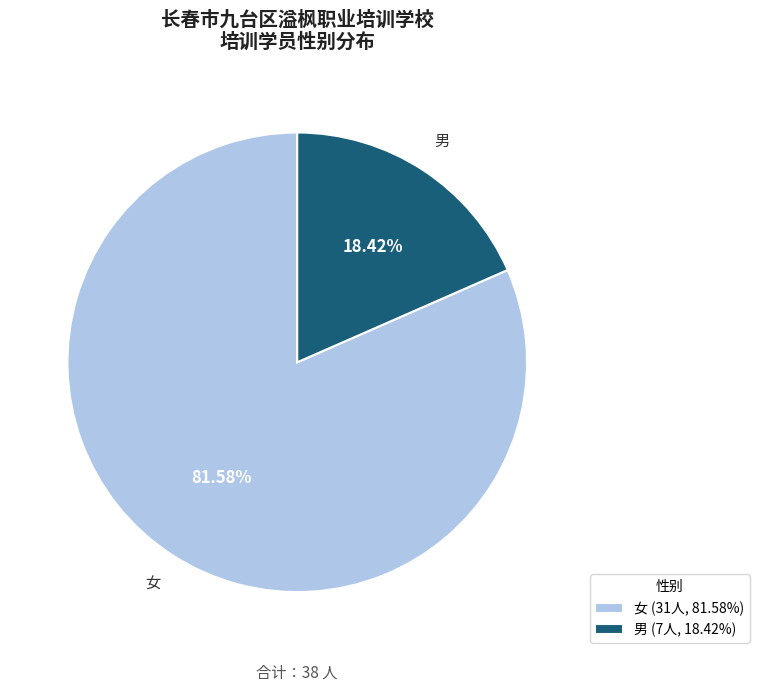

Between 女 (31人, 81.58%) and 男 (7人, 18.42%), which is larger?

女 (31人, 81.58%)